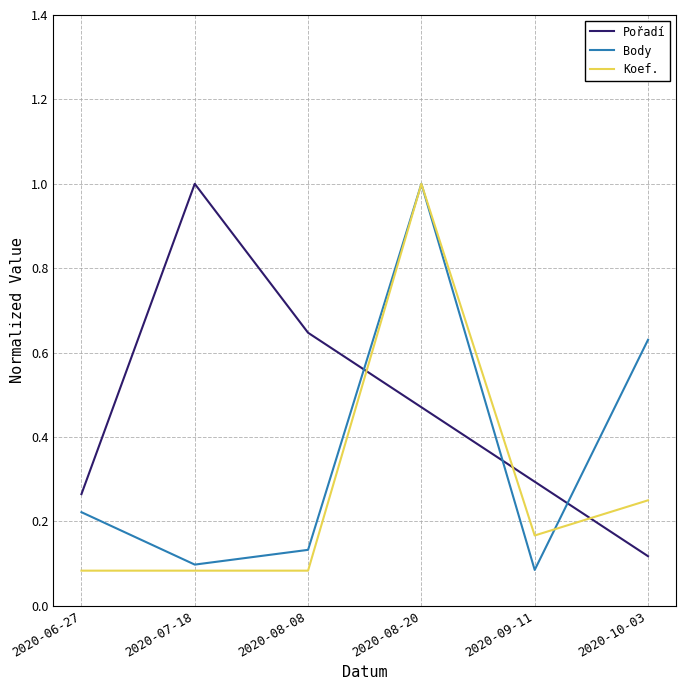

Between 2020-07-18 and 2020-10-03, which series saw the biggest shift?

Pořadí